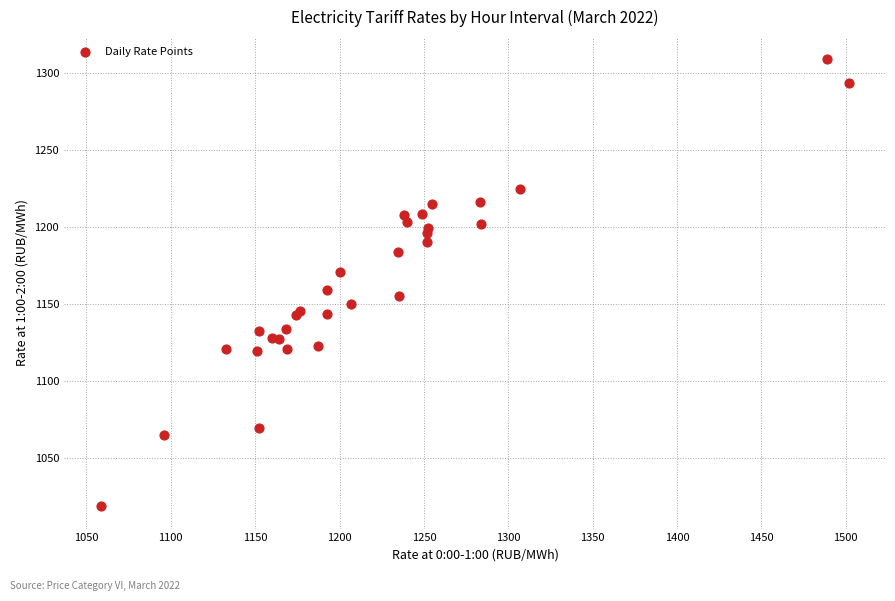

What Y value in the scatter plot is closest to 1163?

1159.6